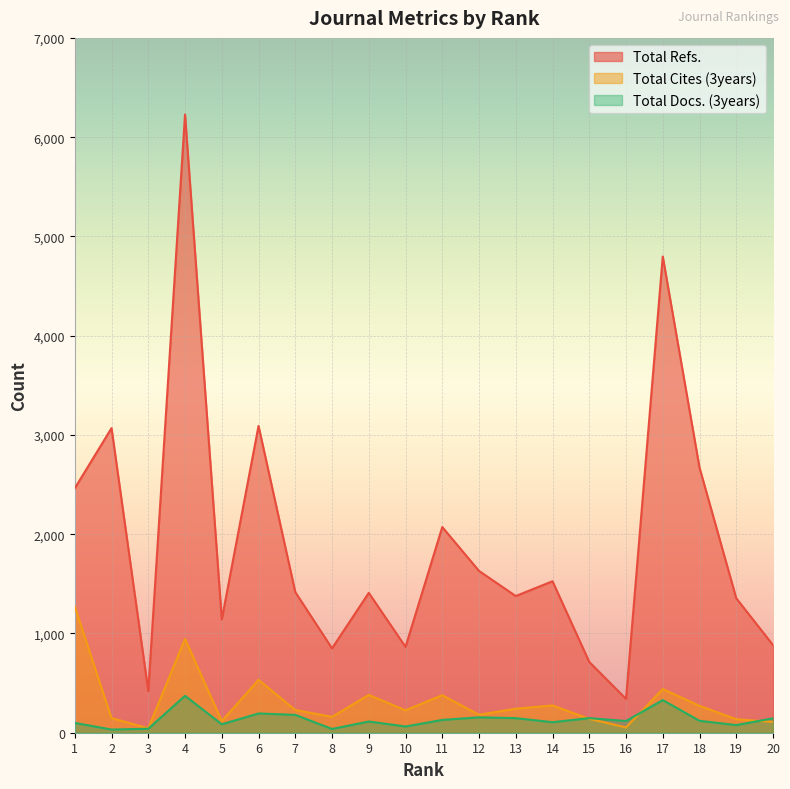

True or false: Total Refs. and Total Cites (3years) intersect in this chart.

False